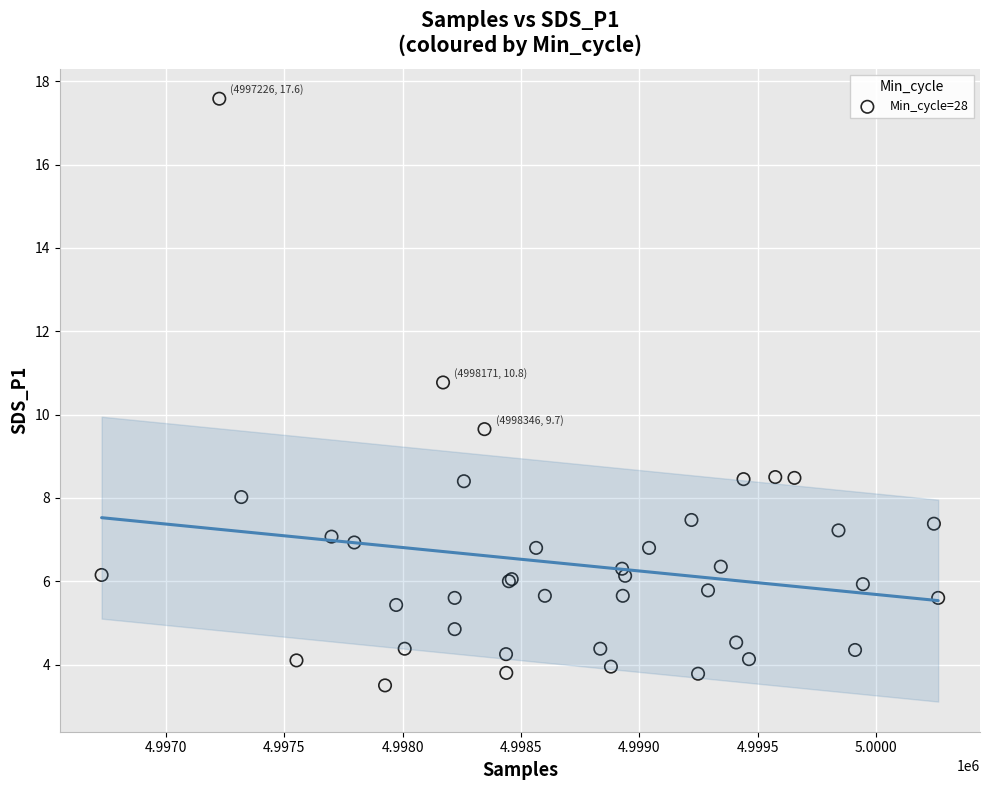

What Y value in the scatter plot is closest to 10?

9.7